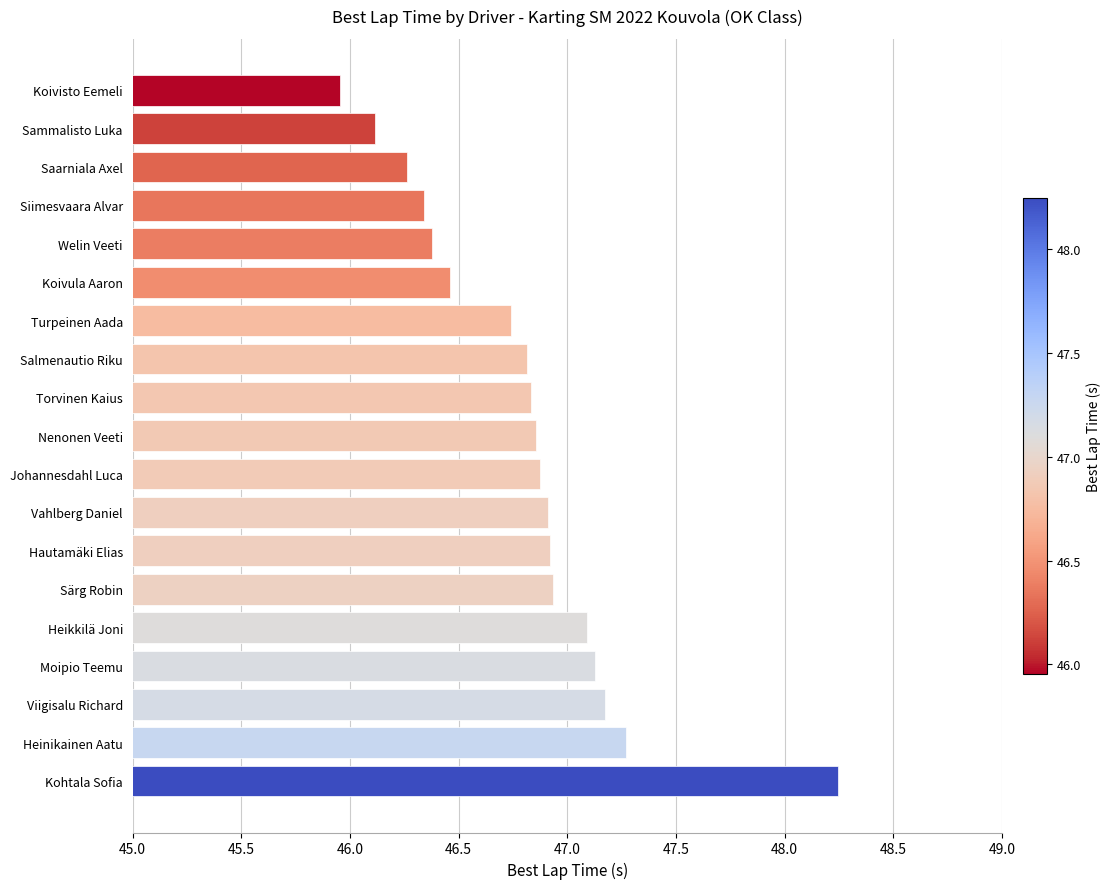

Between Saarniala Axel and Koivisto Eemeli, which is larger?

Saarniala Axel